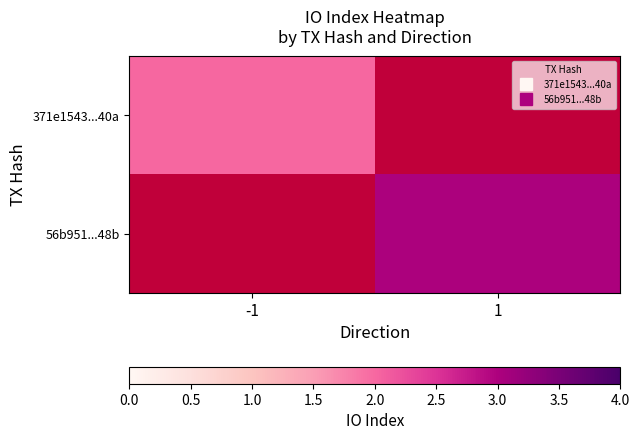

The 371e1543...40a series shows 2.0 at -1. True or false?

True